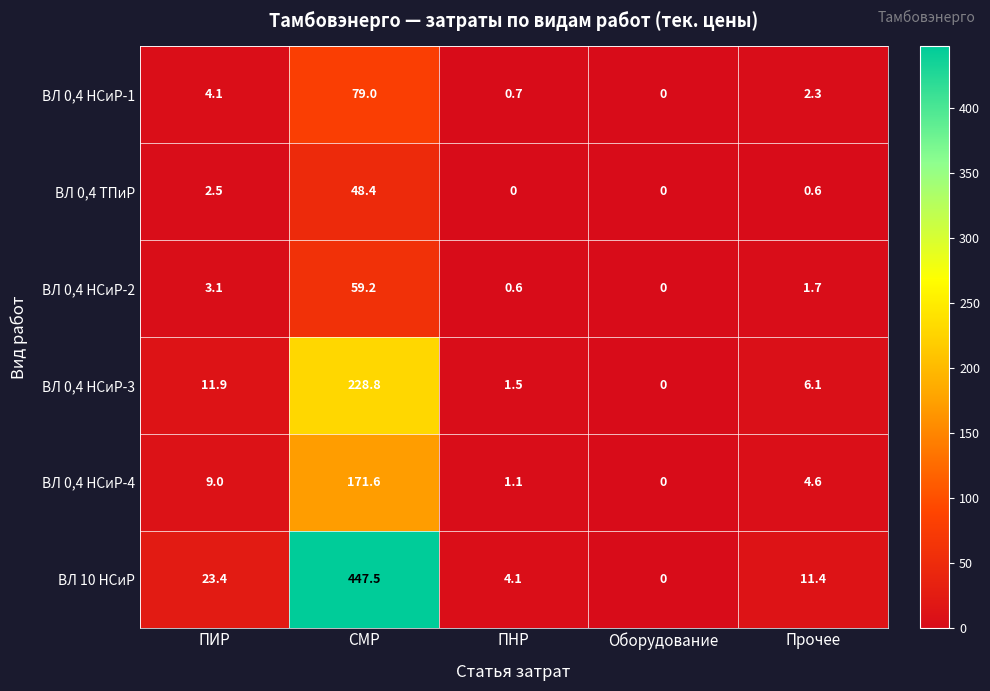

Is it true that ВЛ 10 НСиР equals 0.0 at Оборудование?

True